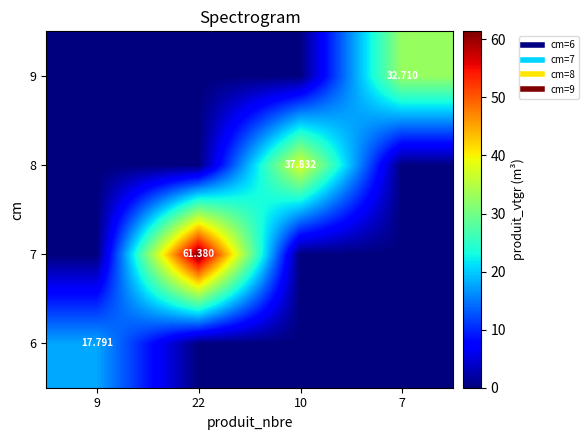

What is the difference between the highest and lowest values at 10?

37.8